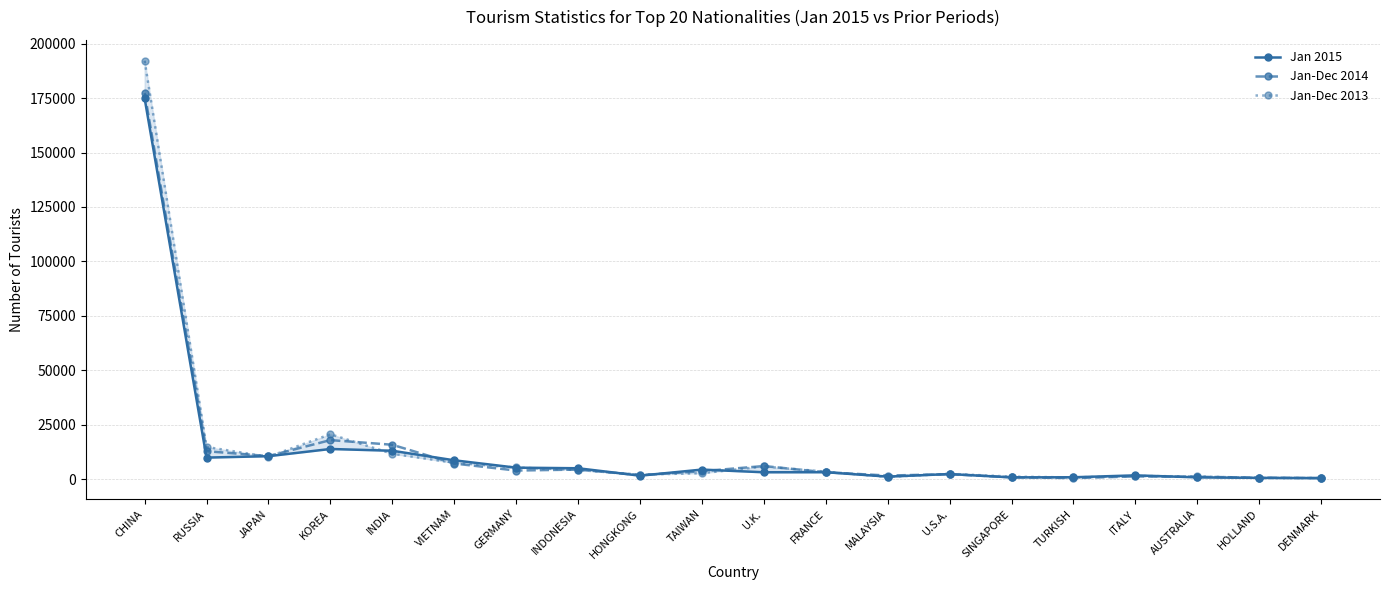

List the series in order of their peak value, highest first.

Jan-Dec 2013, Jan-Dec 2014, Jan 2015